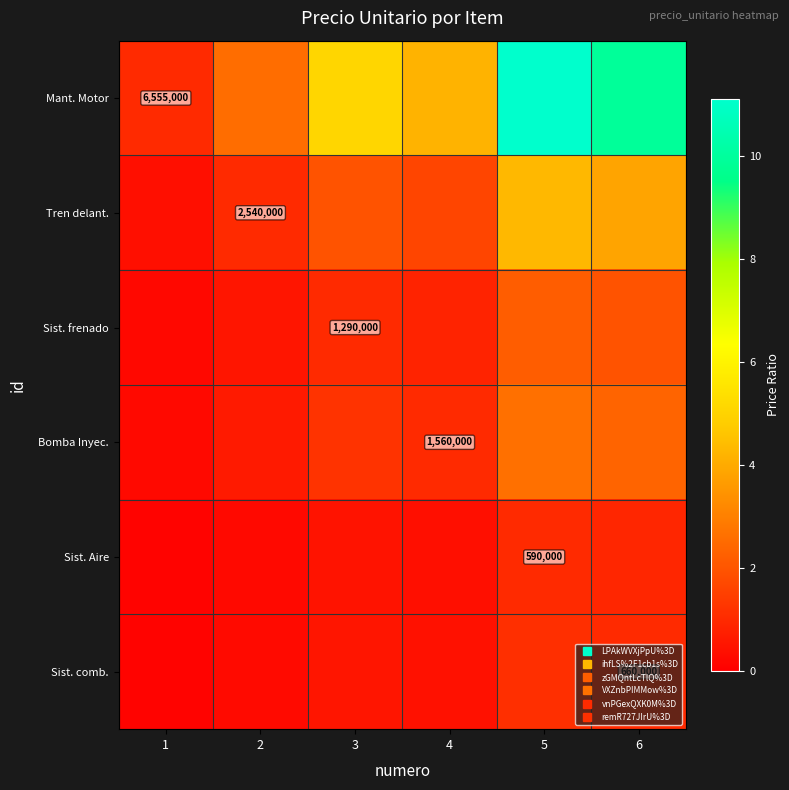

The Sist. frenado series shows 0.5 at 2. True or false?

True